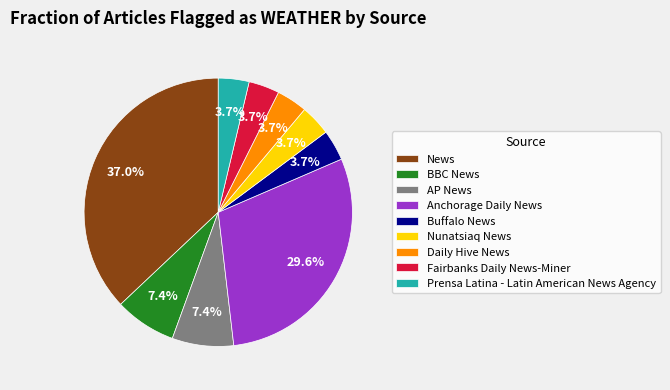

Is there a majority slice in this chart?

No